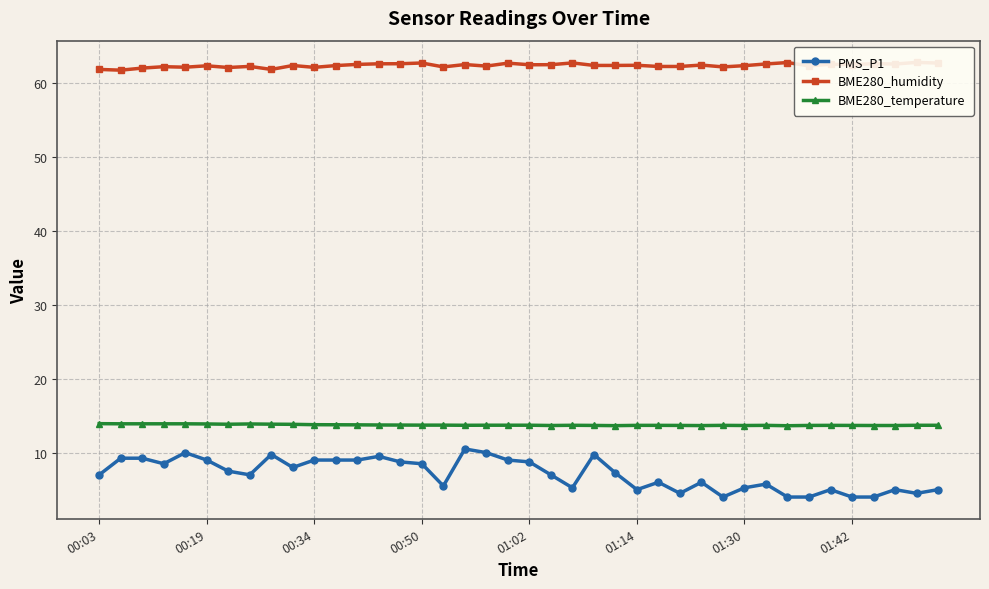

True or false: PMS_P1 has a value of 10.9 at 00:03.

False